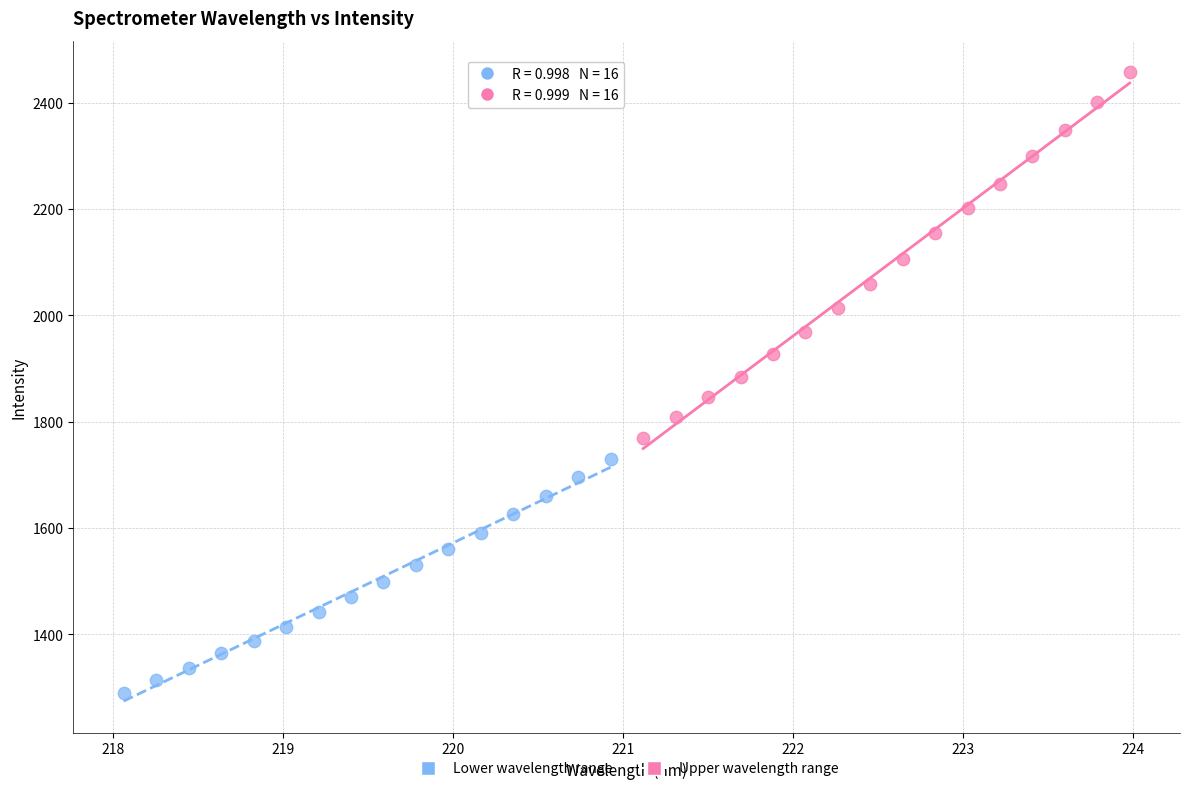

Which series reaches the maximum Y coordinate?

Upper wavelength range